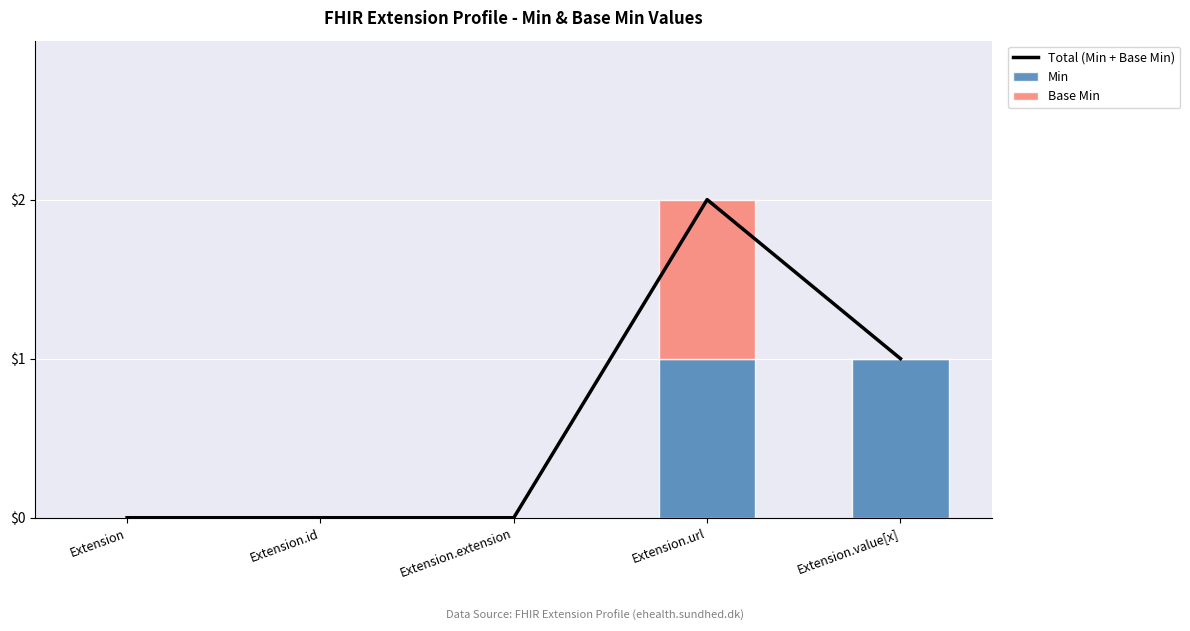

What is the highest value of the Base Min series?

1